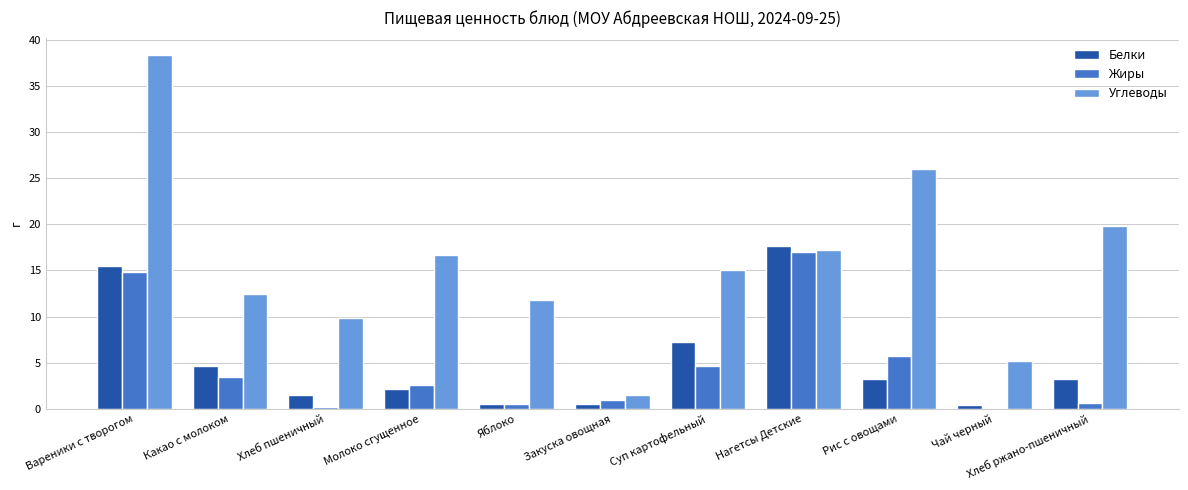

What is the maximum value for Белки?

17.7